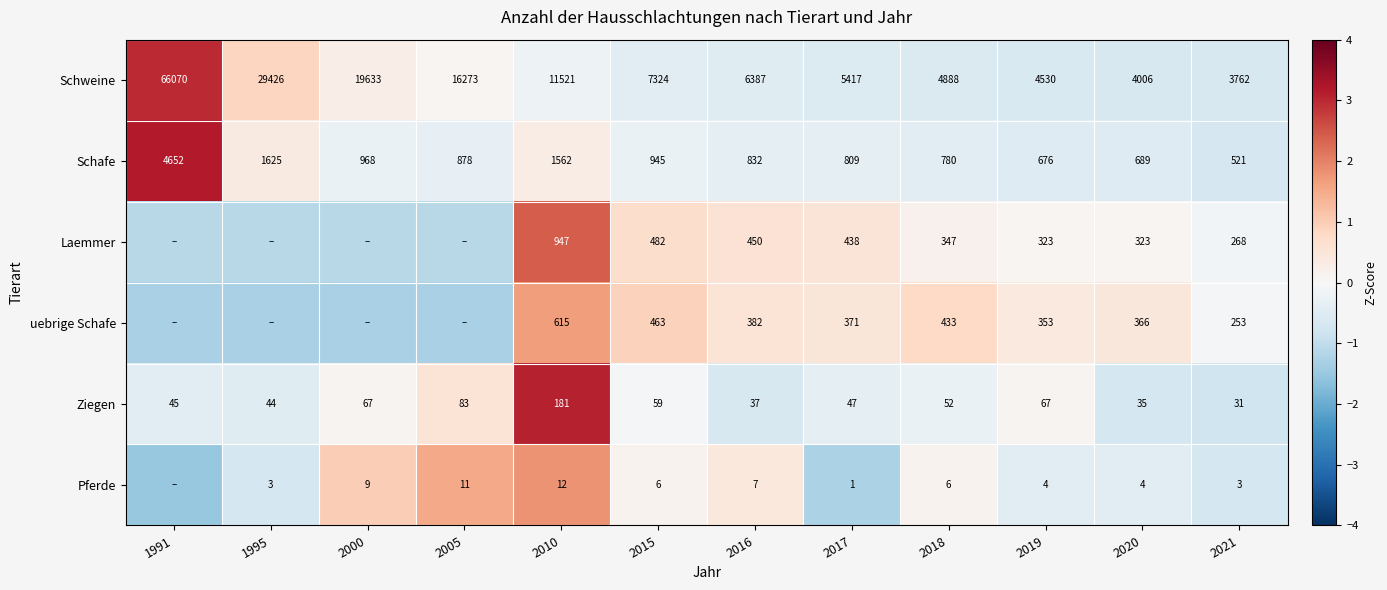

Is the value of Laemmer at 2015 greater than the value of Schweine at 2019?

No